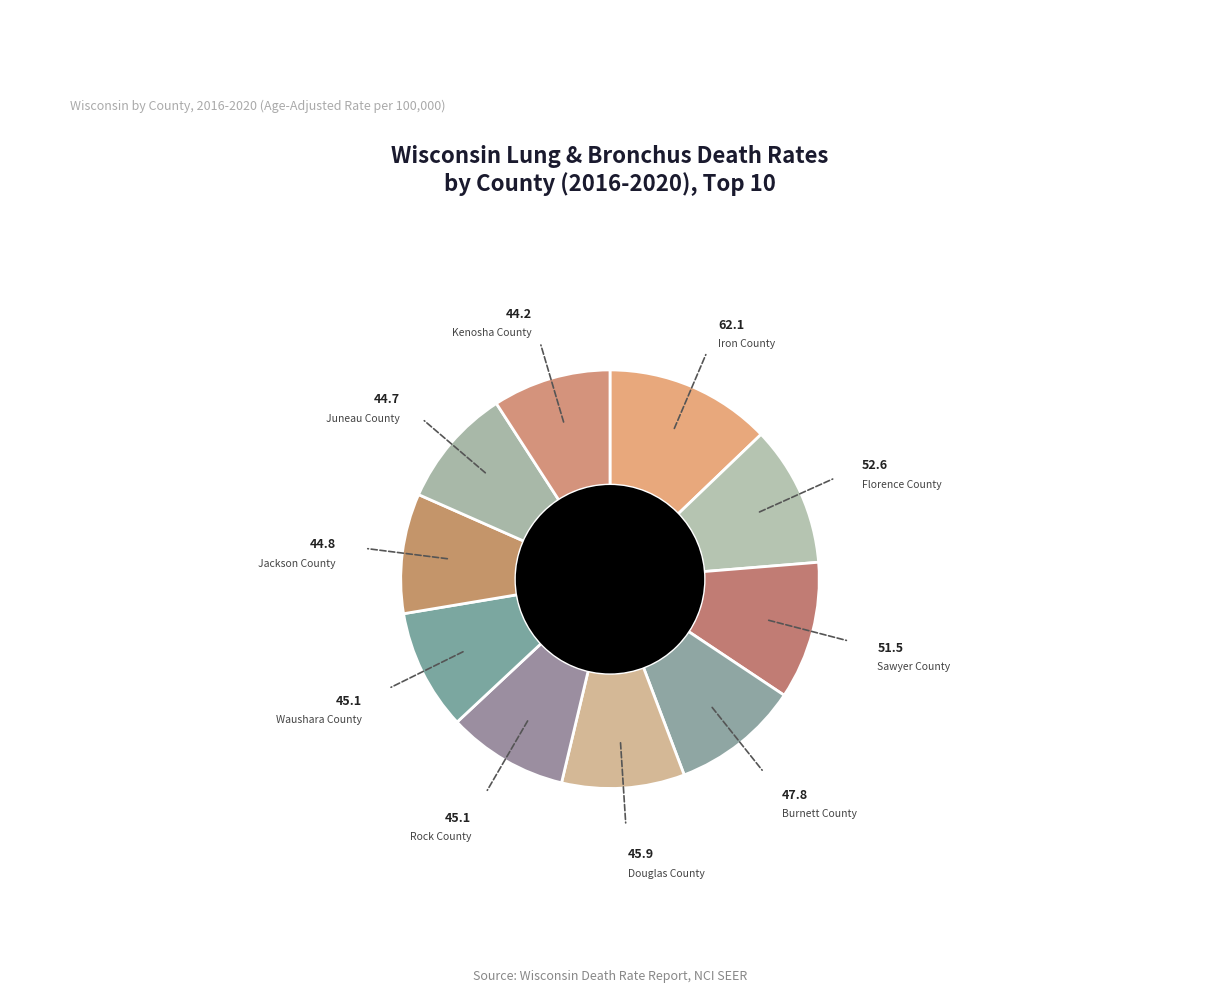

True or false: Sawyer County accounts for 11% of the total.

True